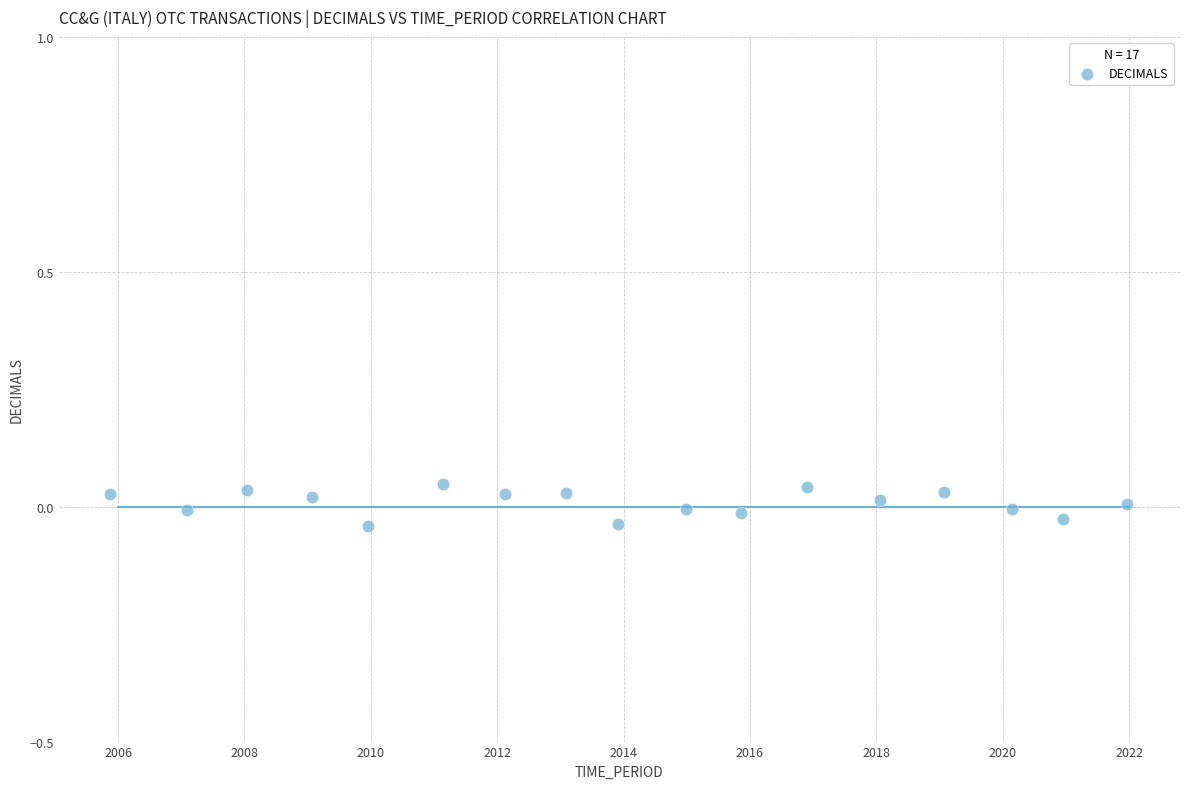

What is the range of X values (max minus min)?

16.1